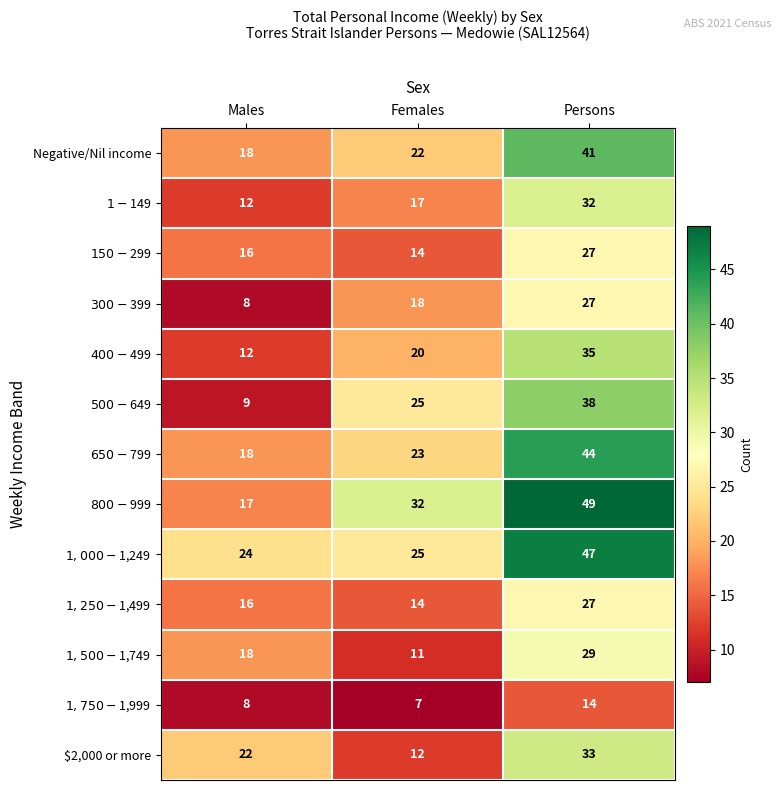

Which category has the highest value across all series?

Persons